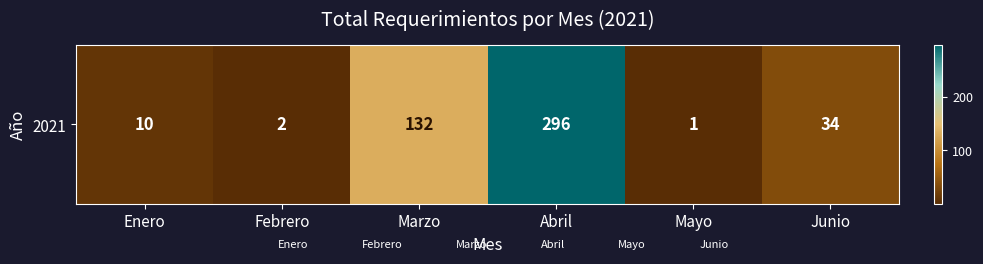

What is the change in value from Febrero to Abril?

+294